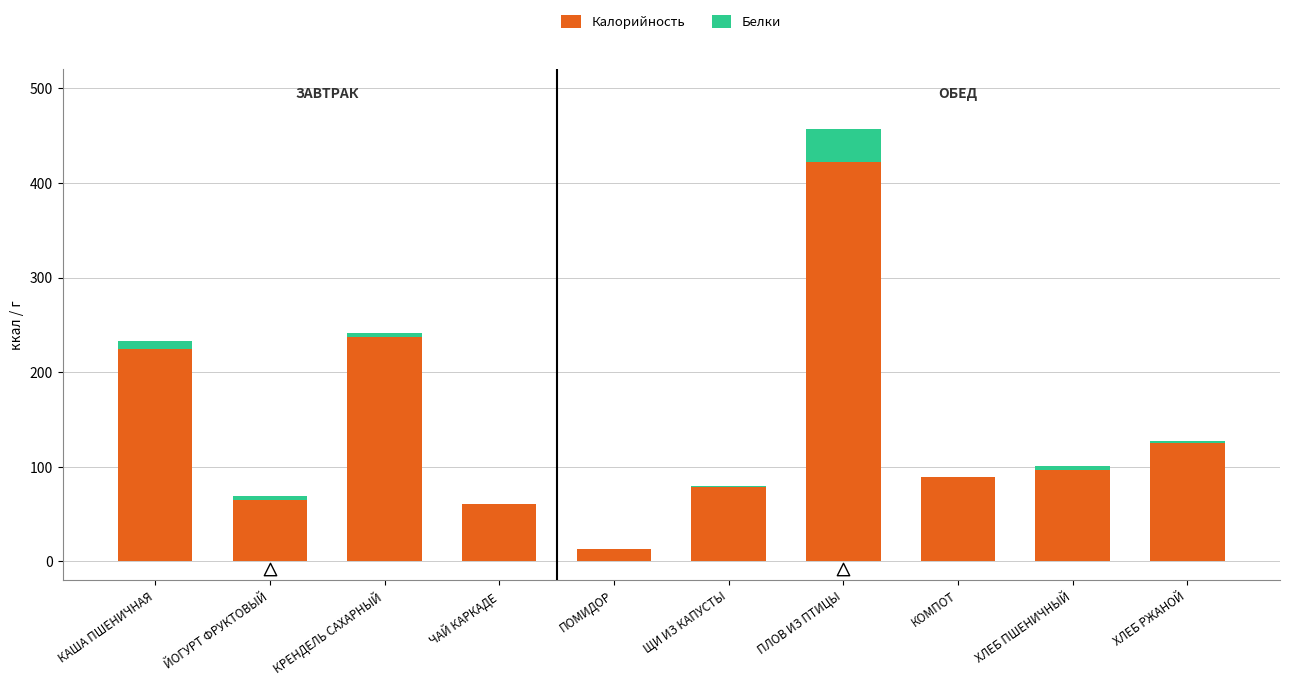

Which series has the largest Y range (max minus min)?

Калорийность